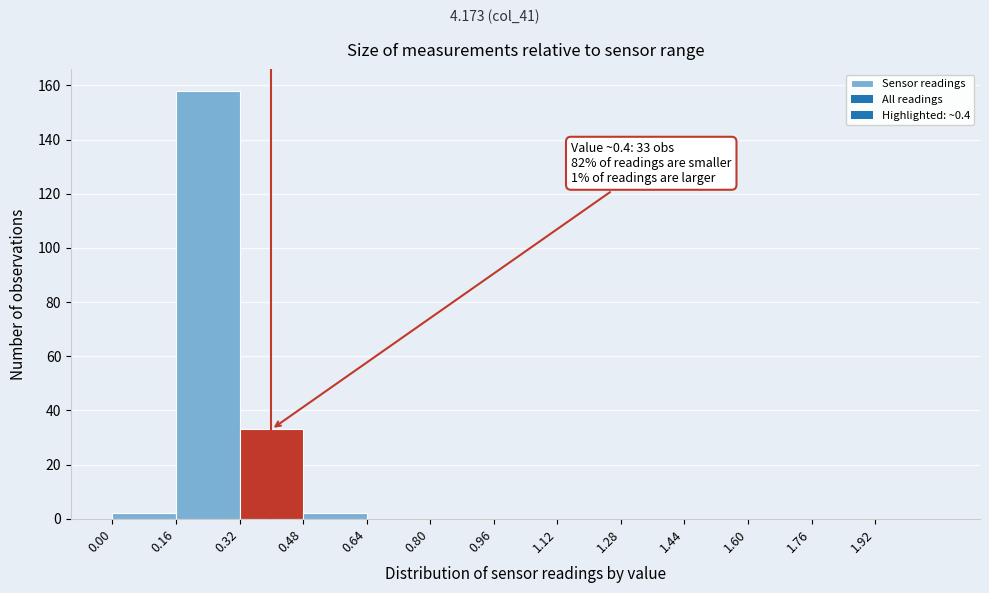

Which range on the x-axis has the tallest bar?

0.16 to 0.32